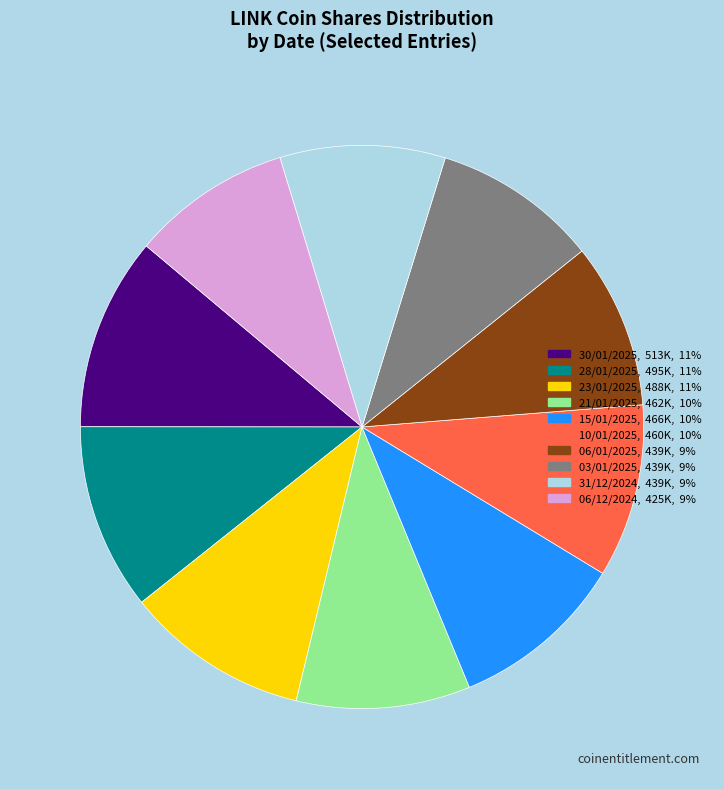

Is there a majority slice in this chart?

No